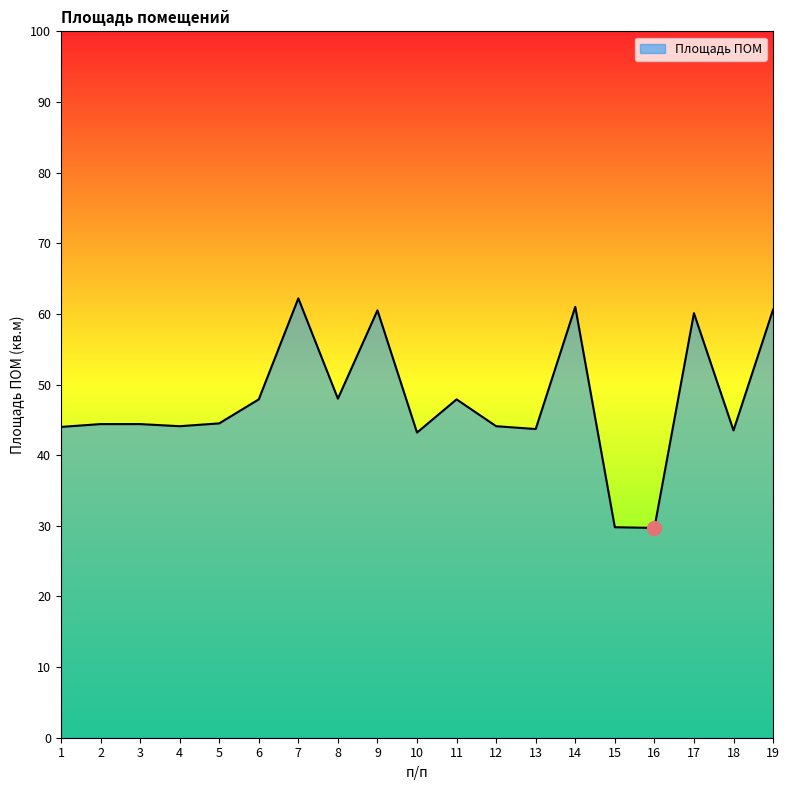

Is it true that the value at 16 is 29.7?

True